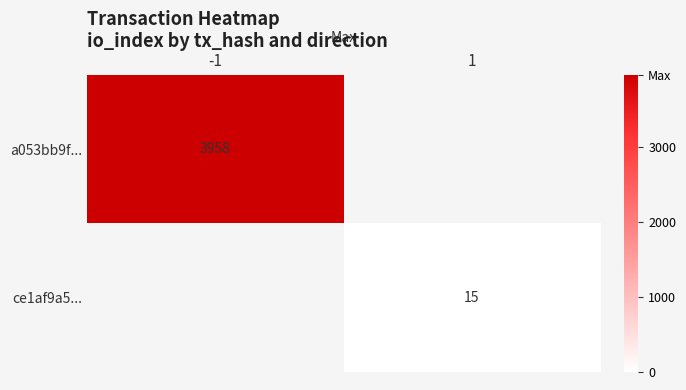

The a053bb9f... series shows 5796 at -1. True or false?

False